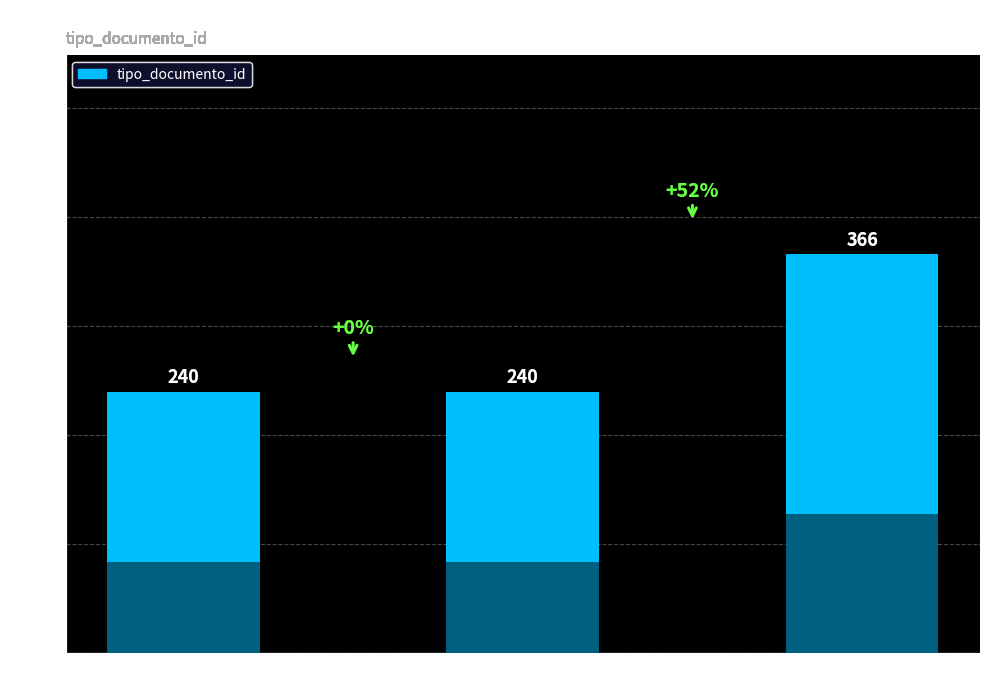

Reading left to right, extract all data points from this chart.

240	240	366